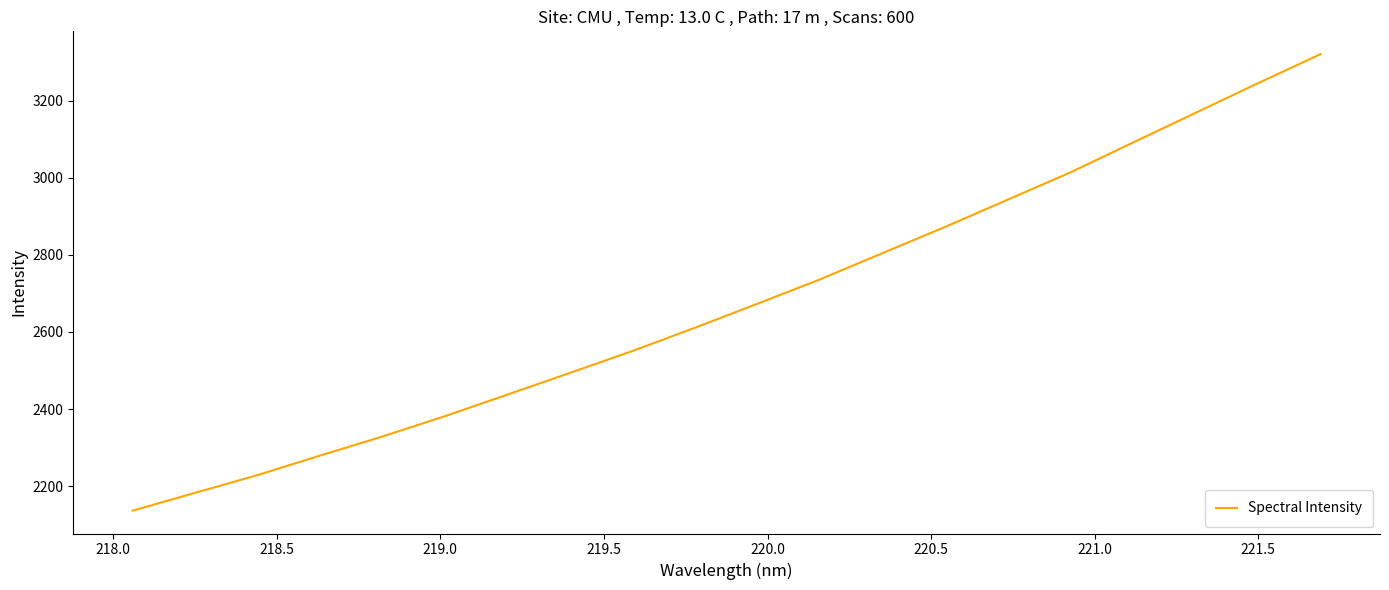

What is the minimum value shown in the chart?

2136.2